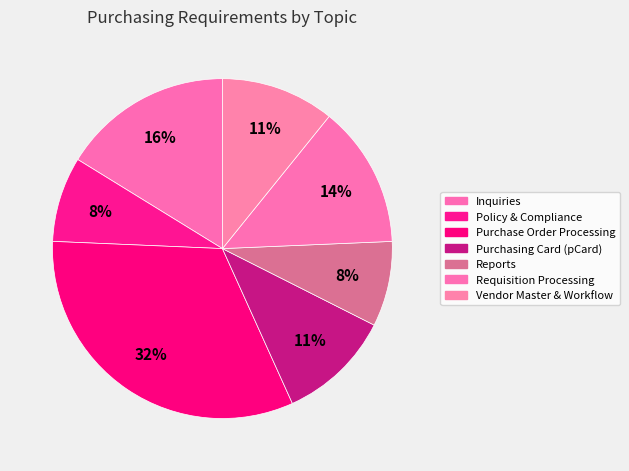

Is it true that Vendor Master & Workflow is 18% of the pie?

False